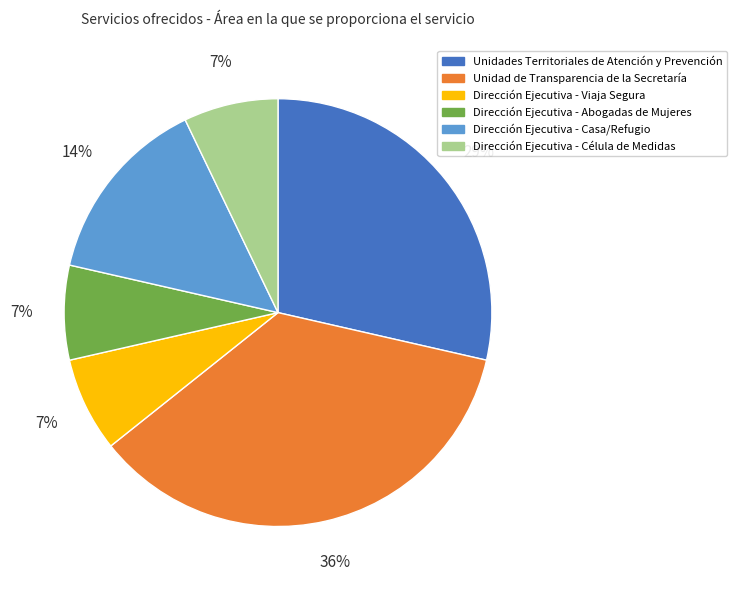

Is the sum of Dirección Ejecutiva - Célula de Medidas and Dirección Ejecutiva - Casa/Refugio greater than half?

No